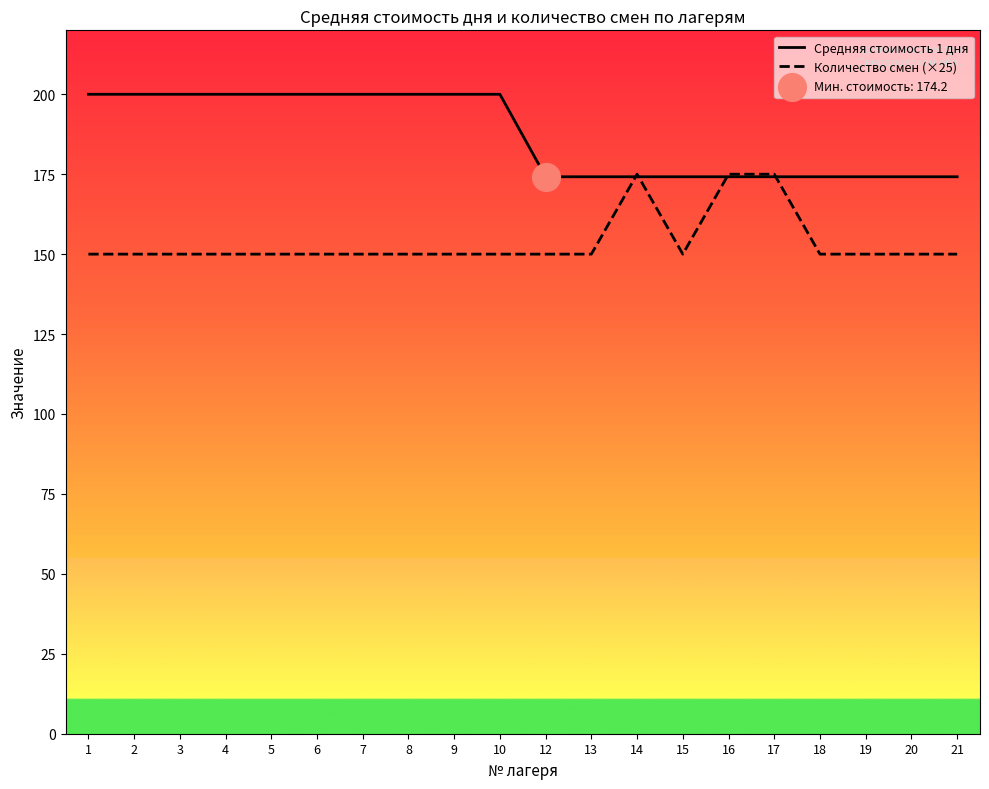

Which series contains the lowest Y value?

Количество смен (×25)